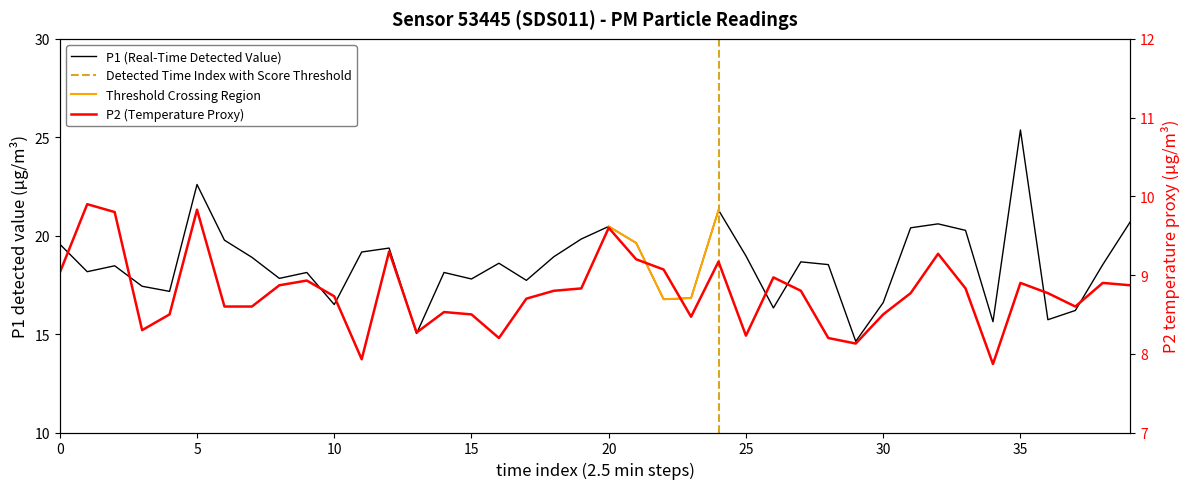

What is the sum of all P2 values?

351.3